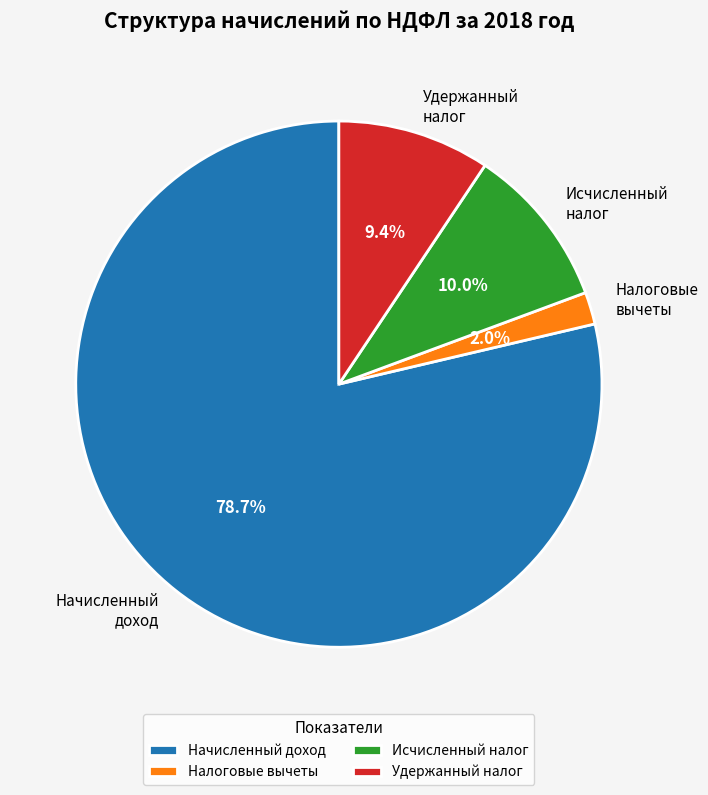

Rank the categories by value from lowest to highest.

Налоговые вычеты, Удержанный налог, Исчисленный налог, Начисленный доход